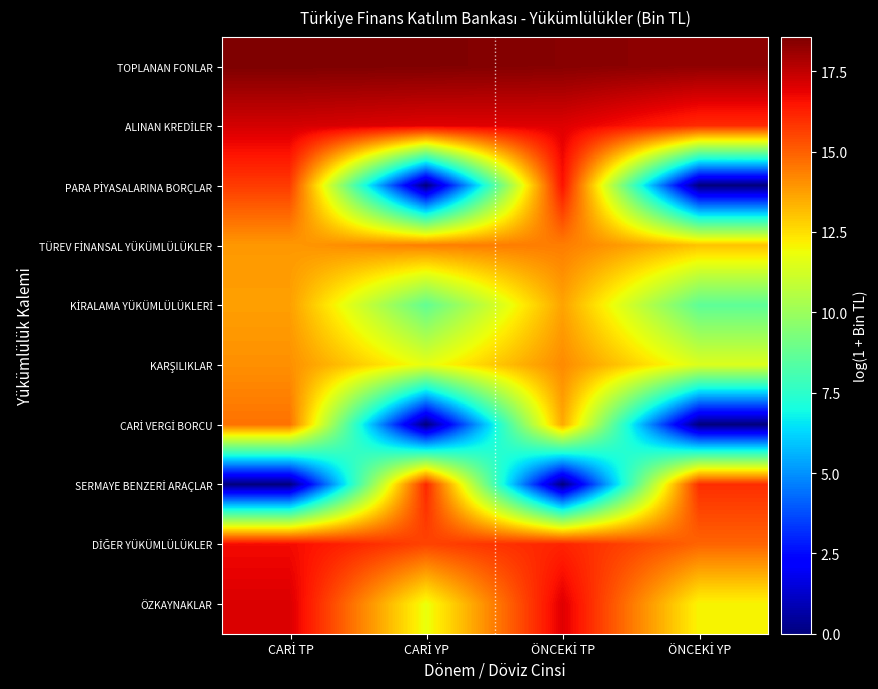

Which has a higher value, ÖNCEKİ YP or CARİ TP?

CARİ TP